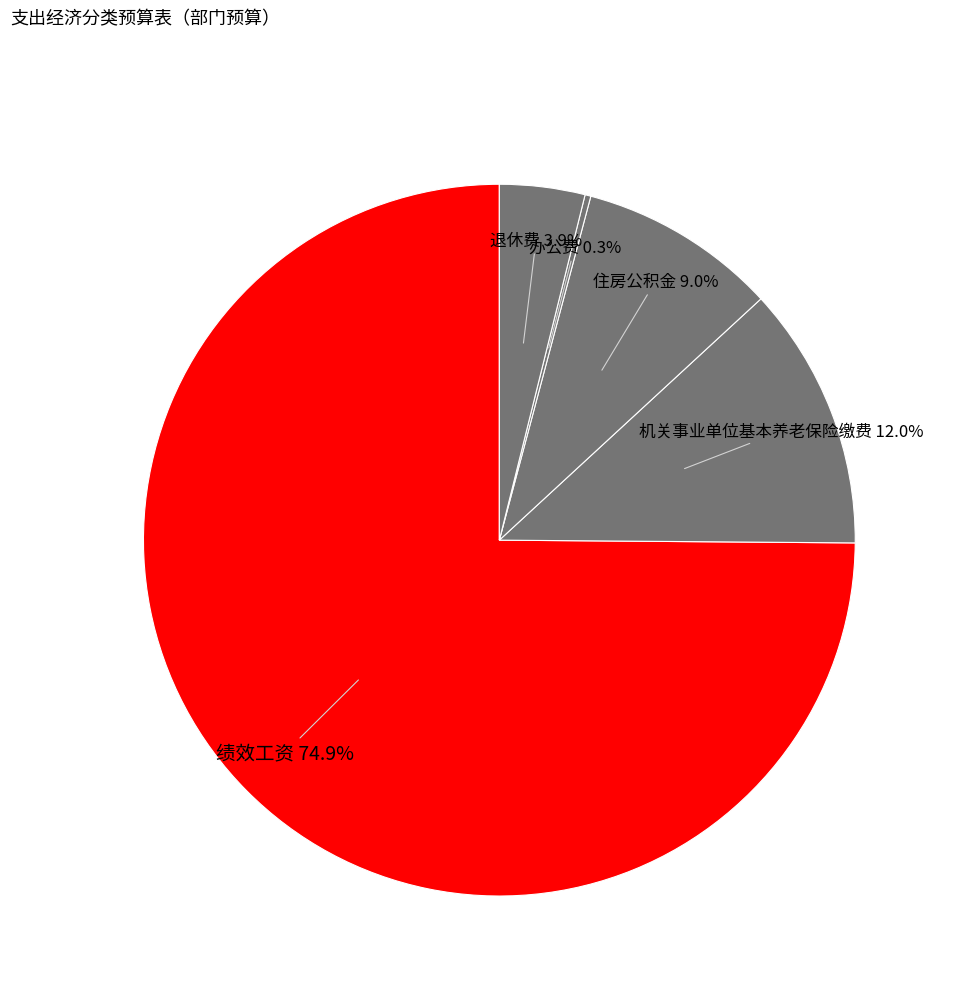

To the nearest percent, what is the average slice percentage?

20%